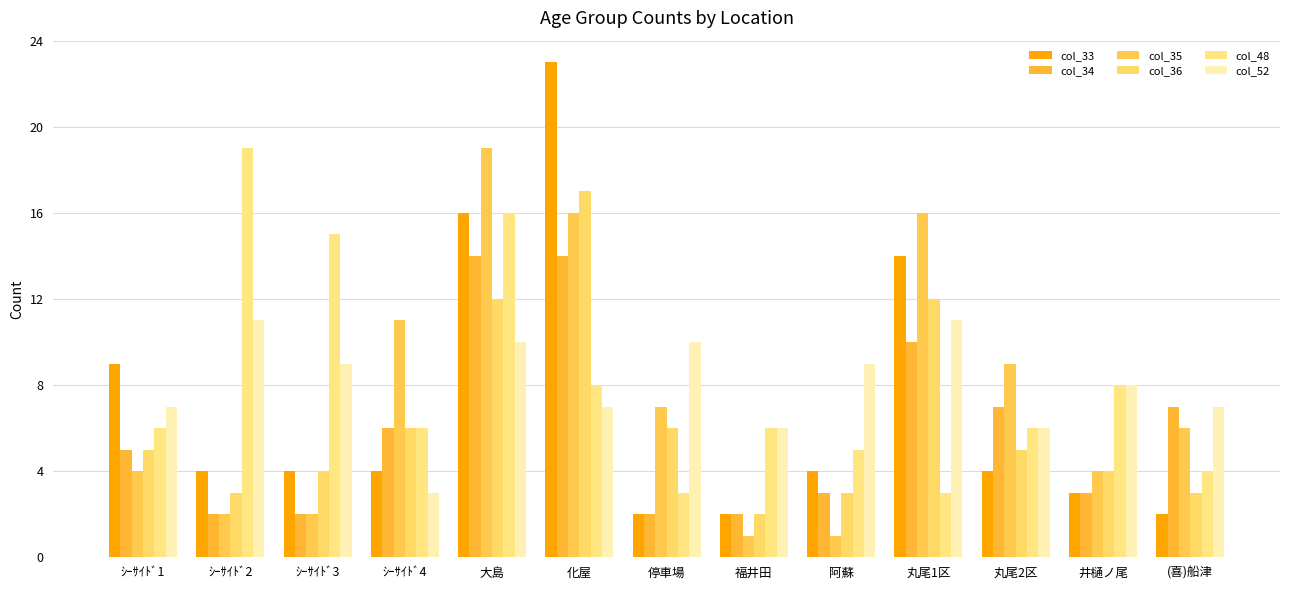

At which category is the sum across all series the highest?

大島